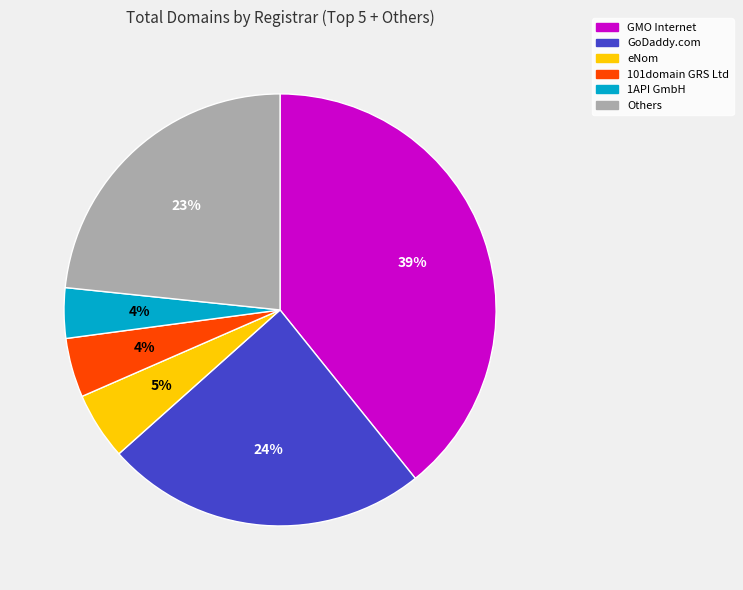

To the nearest percent, what is the difference between the largest and smallest slice percentages?

35%